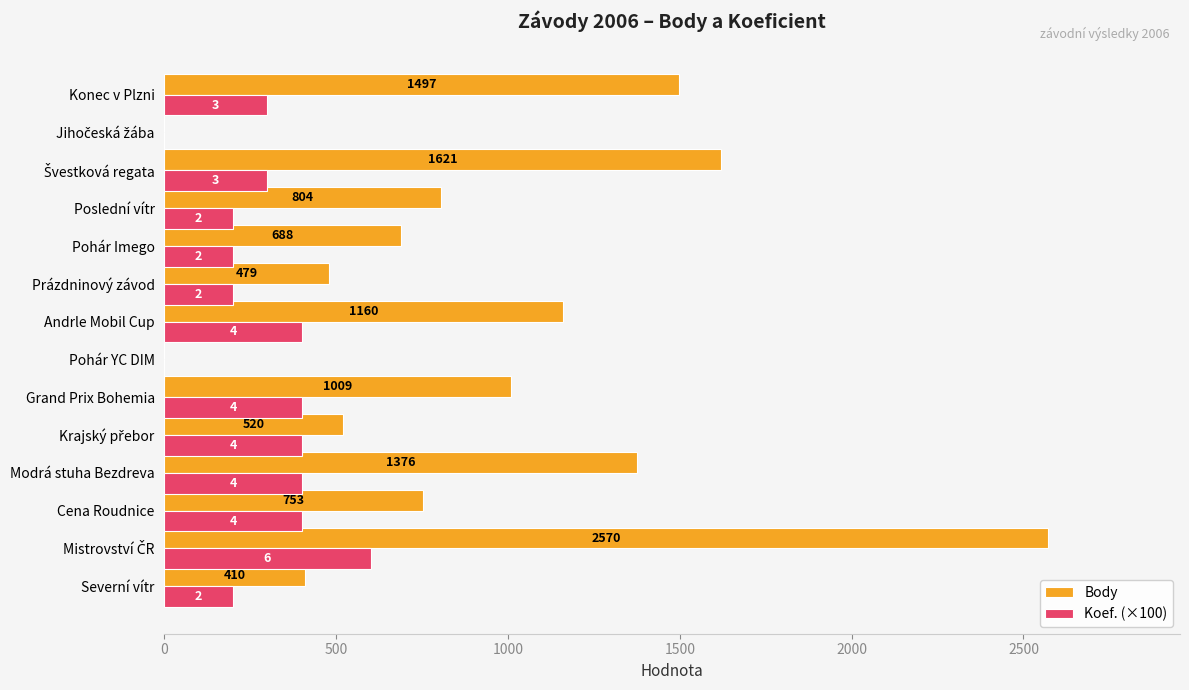

How many positive values does the Koef. (×100) series have?

12